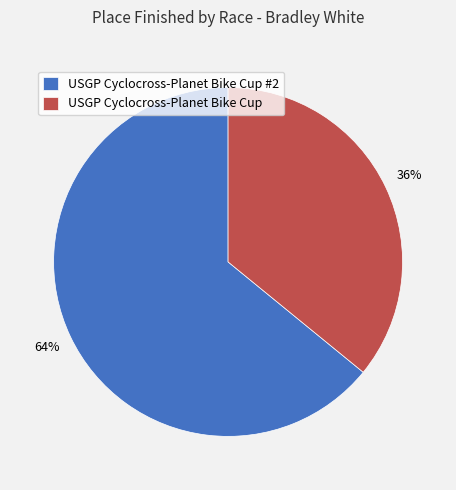

To the nearest percent, what portion does USGP Cyclocross-Planet Bike Cup represent?

36%